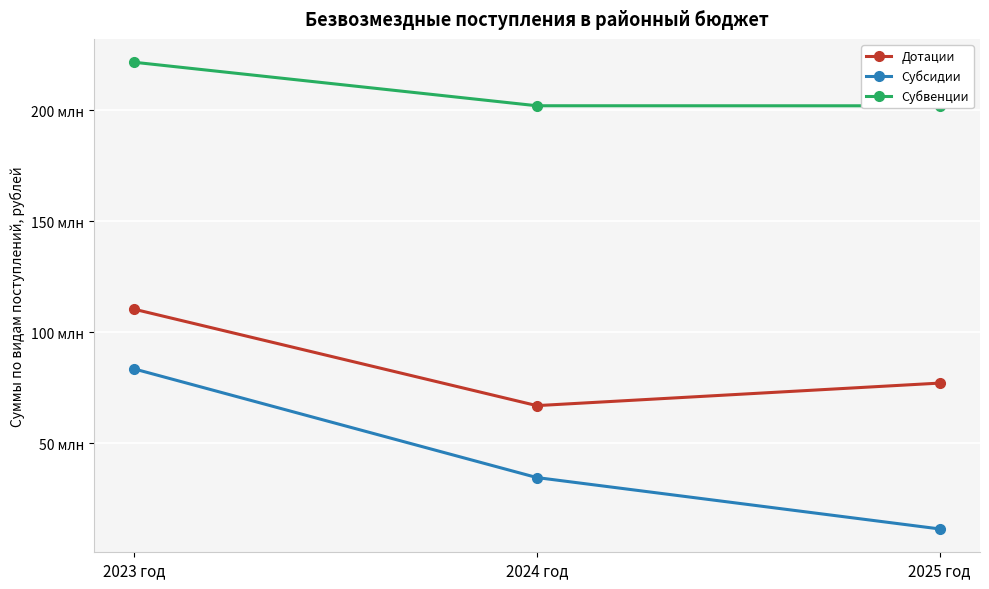

Is the value of Дотации at 2025 год greater than the value of Субсидии at 2024 год?

Yes